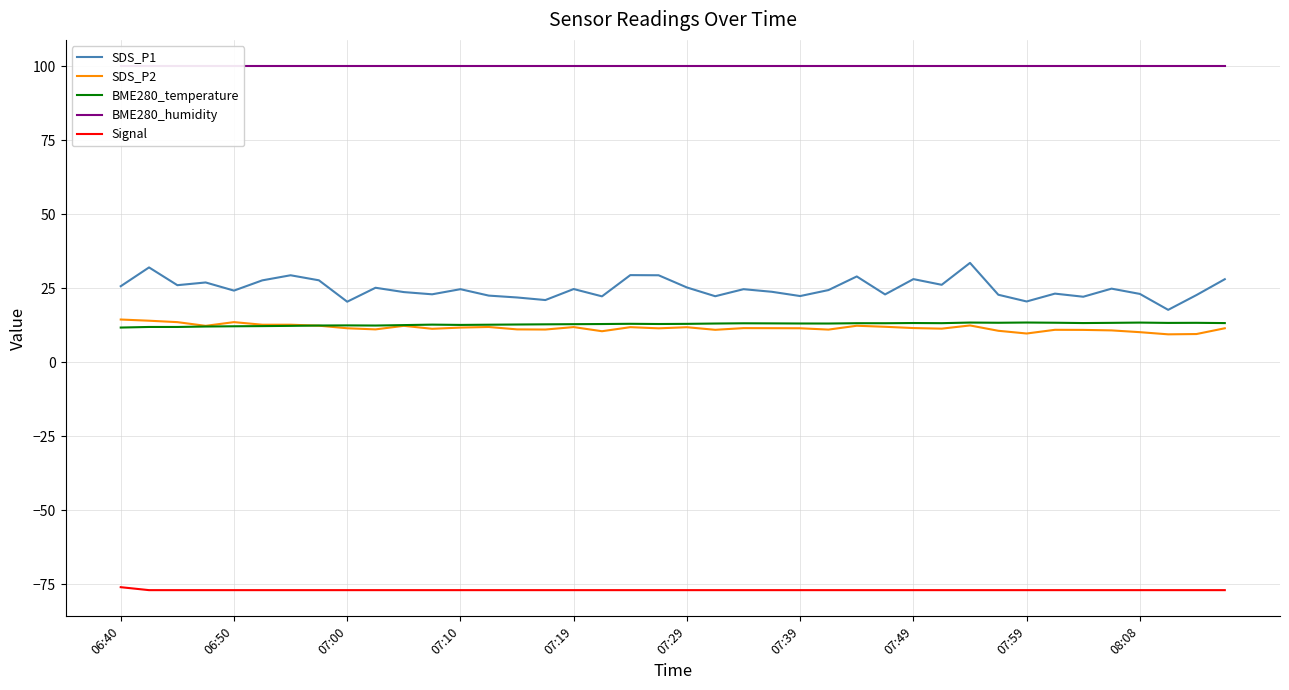

True or false: SDS_P1 and SDS_P2 cross at least once.

False